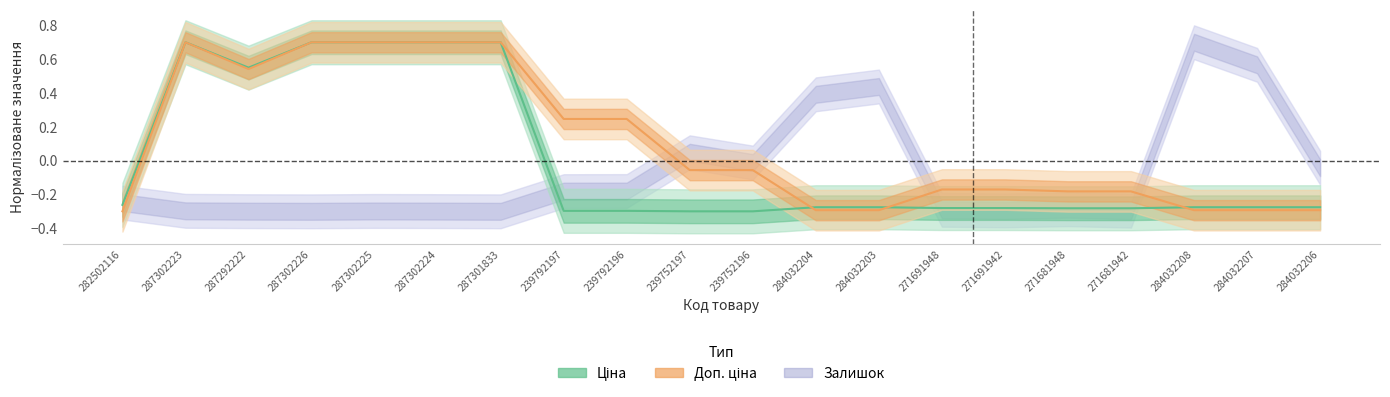

What is the label of the 6th point from the left?

287302224